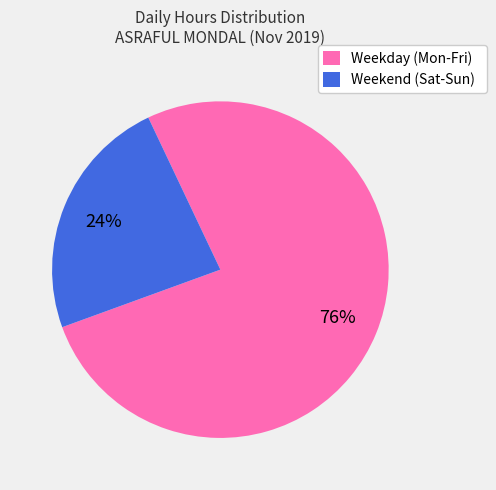

To the nearest percent, what is the average slice percentage?

50%